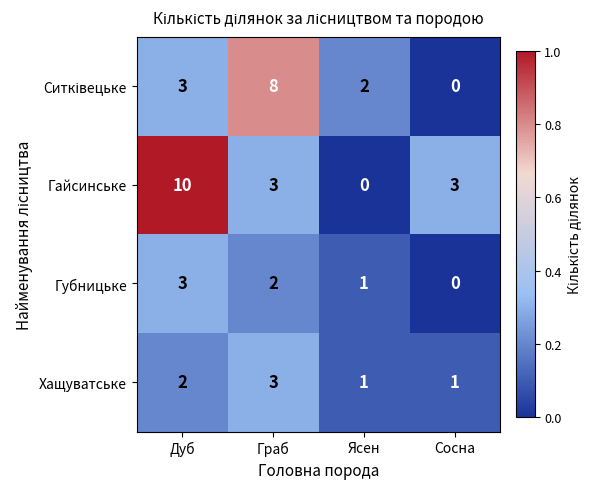

Which series has the widest spread of values?

Гайсинське